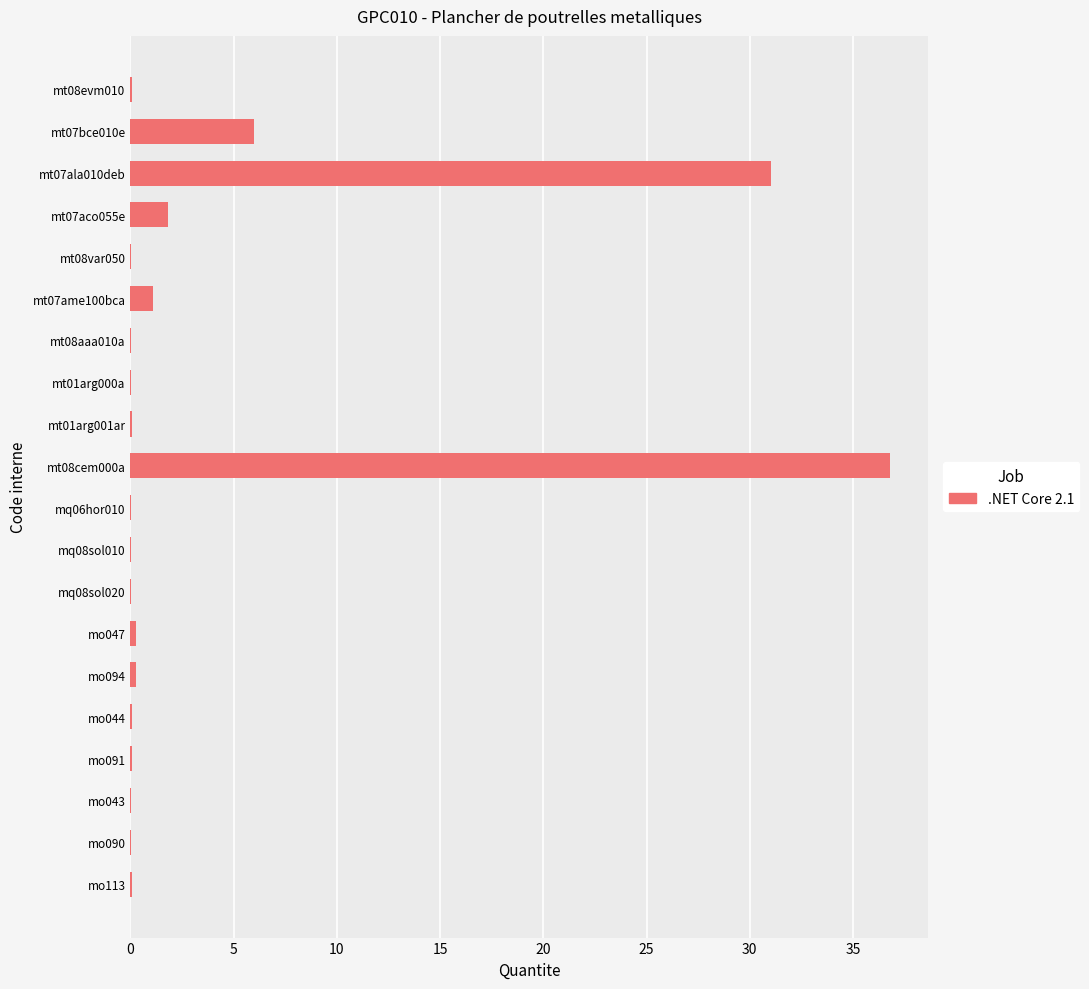

At which category does the chart reach its peak across all series?

mt08cem000a